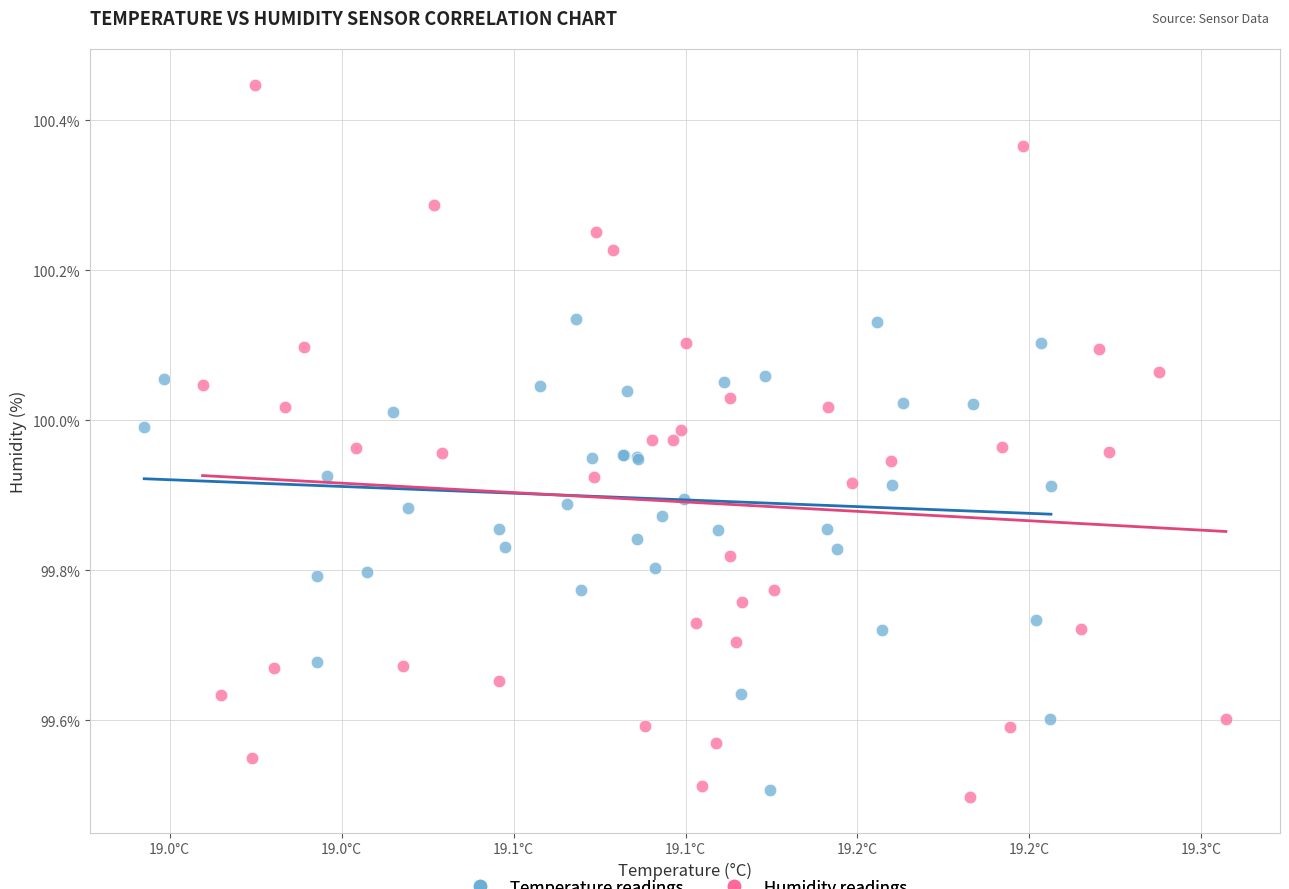

Which series has the widest spread of Y values?

Humidity readings